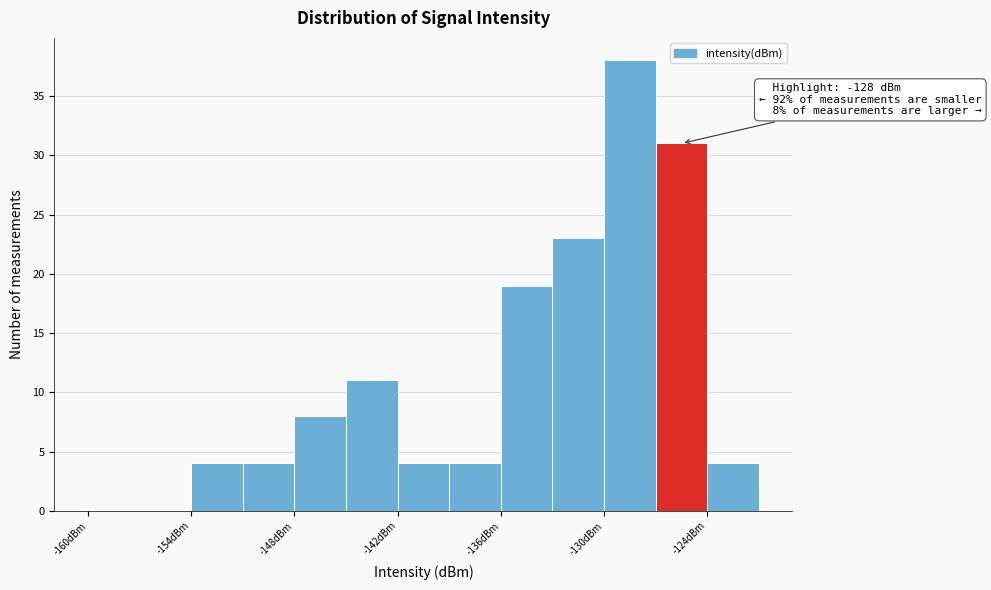

Around what value on the x-axis is the tallest bar? Give the approximate position of its centre, as read against the axis.

-128